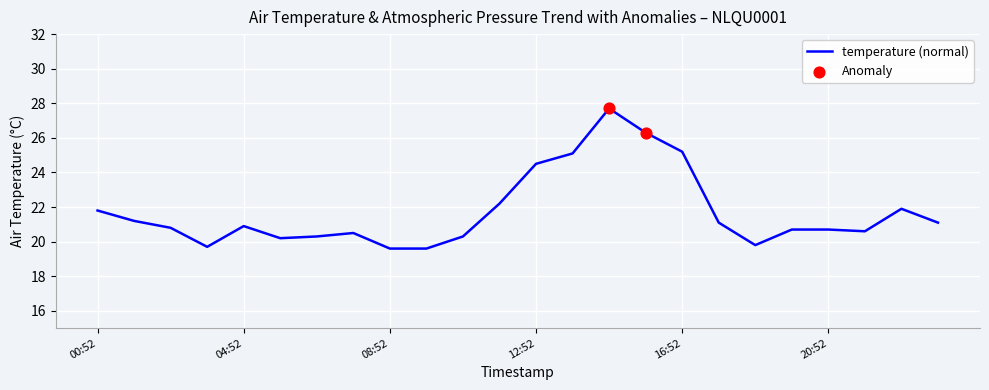

What is the difference between the maximum and minimum values?

8.1